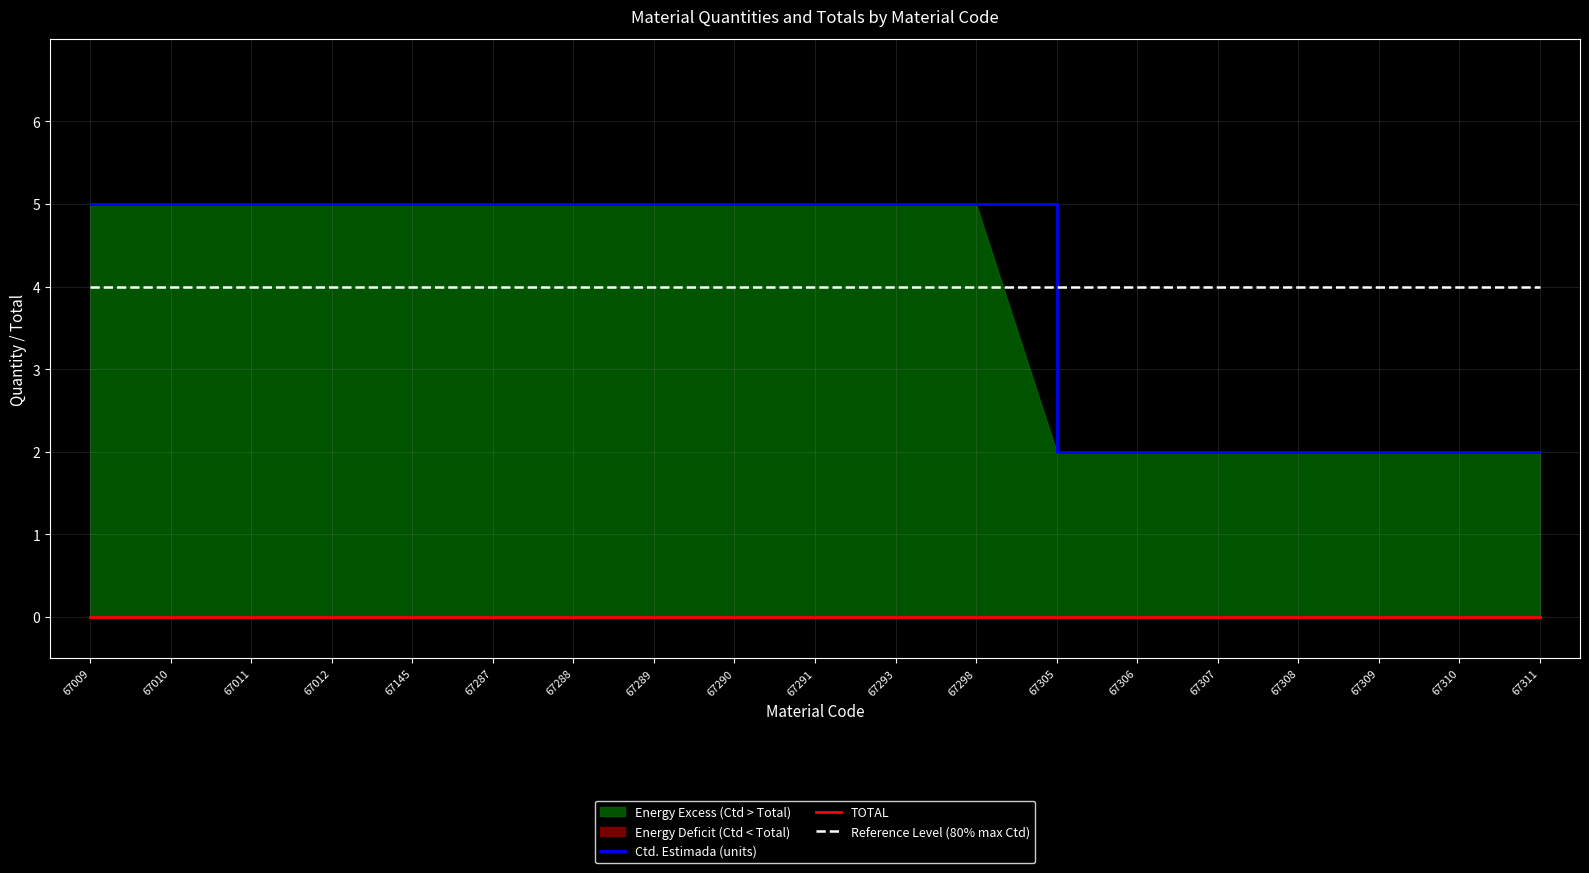

Which series has the widest spread of values?

Ctd. Estimada (units)